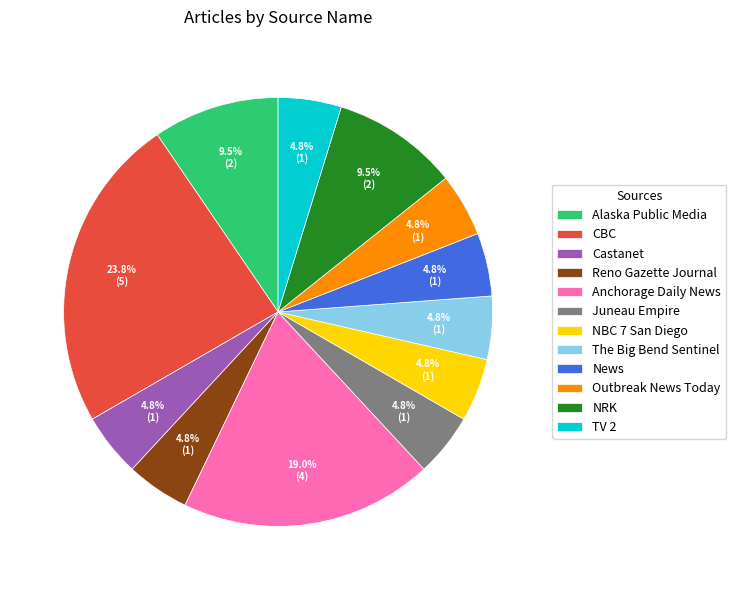

How many slices are in this pie chart?

12